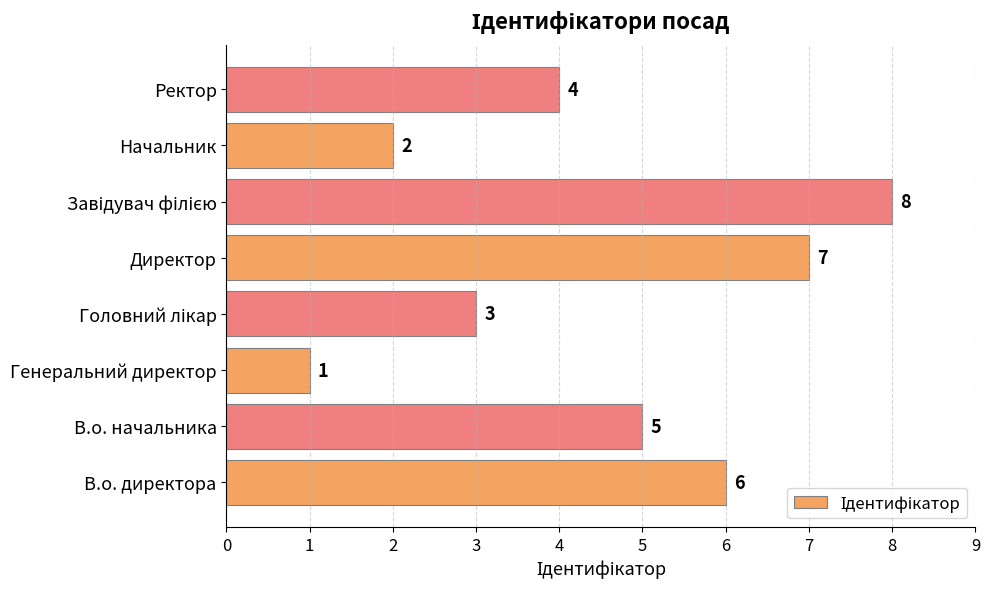

Reading bottom to top, extract all data points from this chart.

6	5	1	3	7	8	2	4